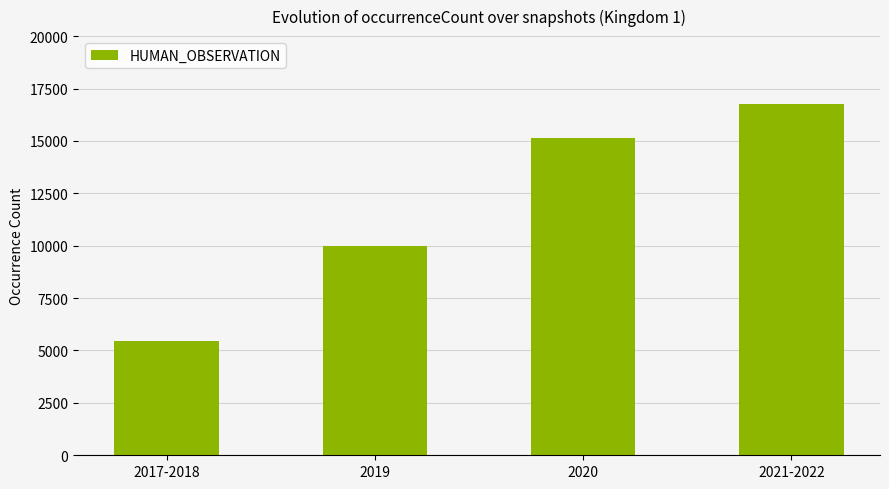

List the labels in order of value, largest first.

2021-2022, 2020, 2019, 2017-2018